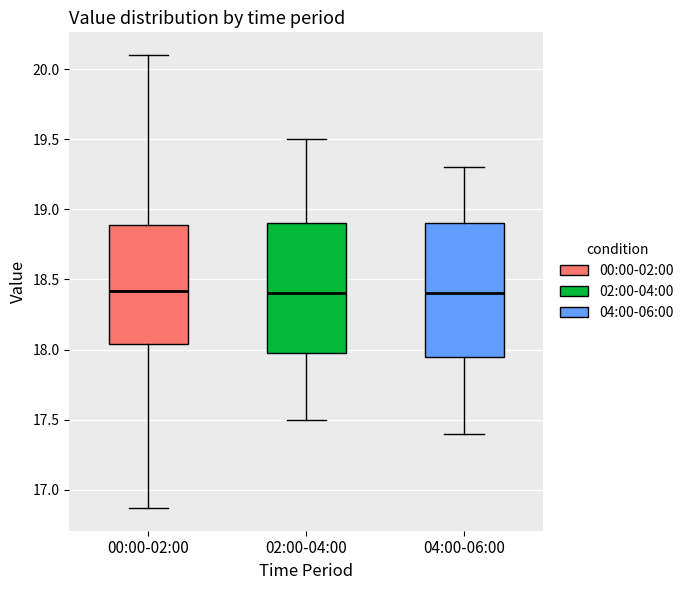

Reading left to right, transcribe this box plot: for each box, give where its median line is, the range the box spans, and where its two whiskers end, as read against the y-axis. The values are not printed on the chart, so give them approximately, as read against the axis.

00:00-02:00: median 18.40, box 18.05 to 18.90, whiskers 16.85 to 20.10
02:00-04:00: median 18.40, box 18.00 to 18.90, whiskers 17.50 to 19.50
04:00-06:00: median 18.40, box 17.95 to 18.90, whiskers 17.40 to 19.30